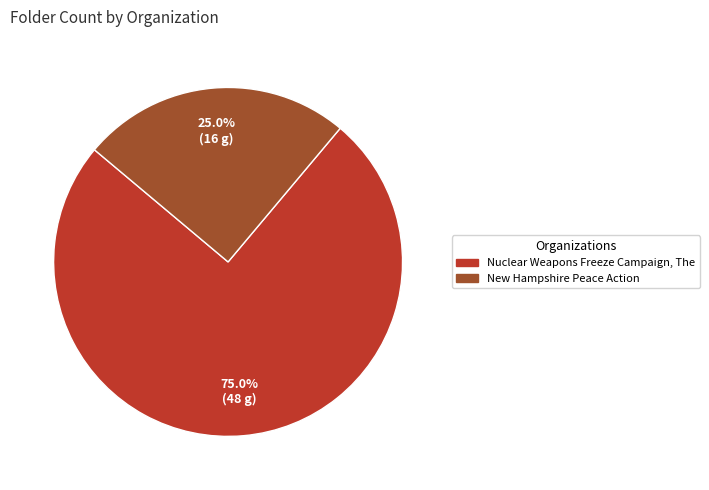

How many segments does this pie chart have?

2